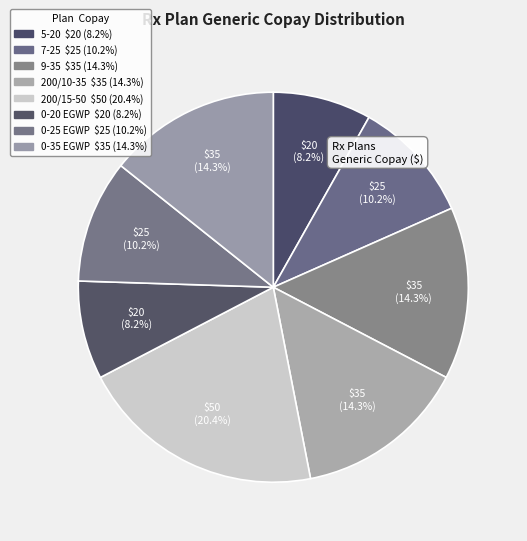

How many slices are in this pie chart?

8